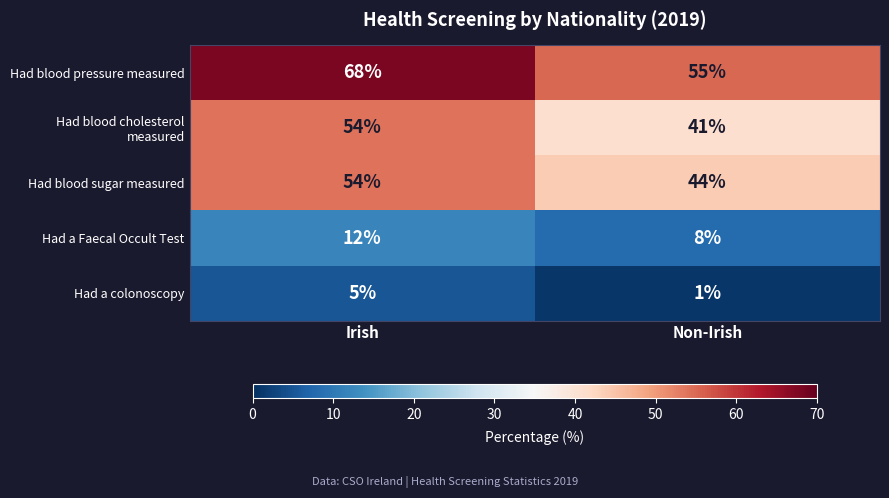

True or false: Had a Faecal Occult Test has a value of 3 at Non-Irish.

False